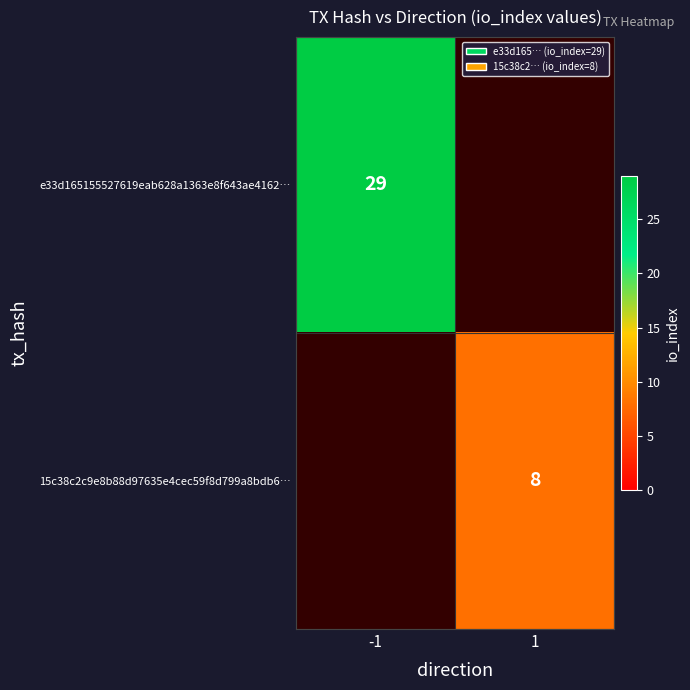

True or false: 15c38c2c9e8b88d97635e4cec59f8d799a8bdb6… has a value of 8 at 1.

True